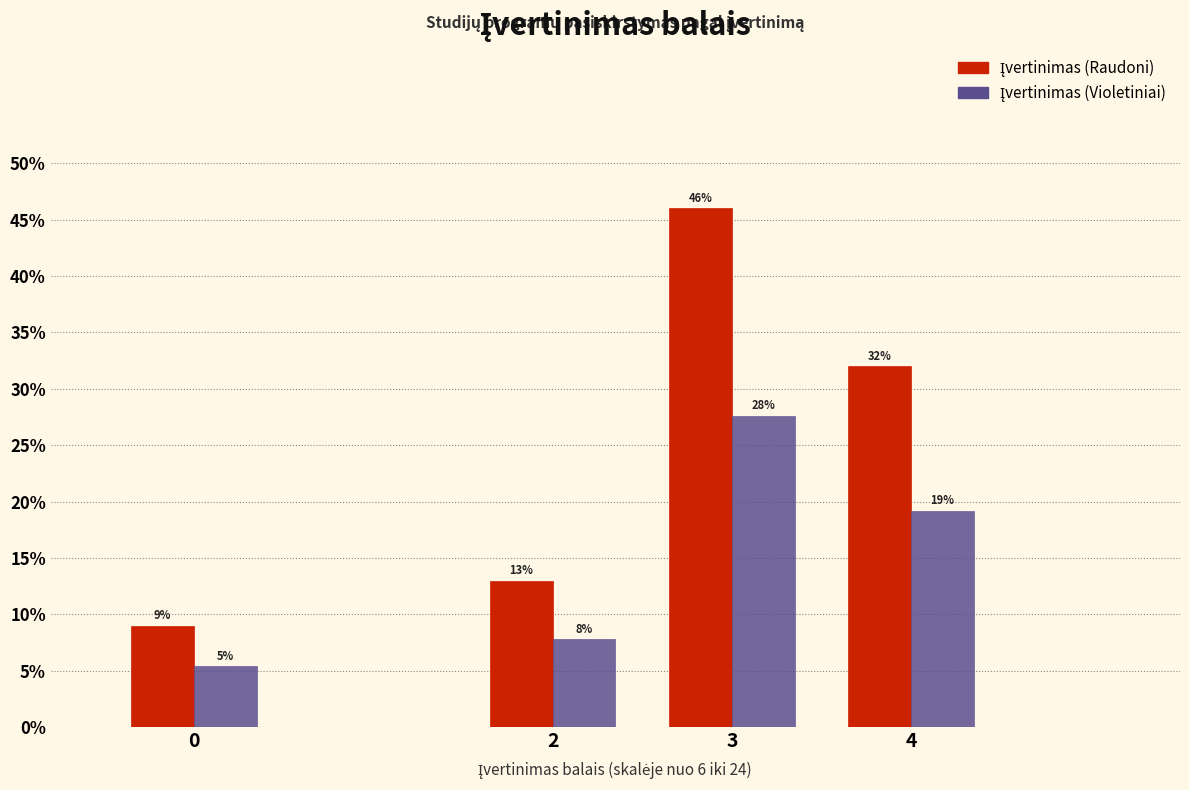

What is the minimum value shown in the chart?

5.4